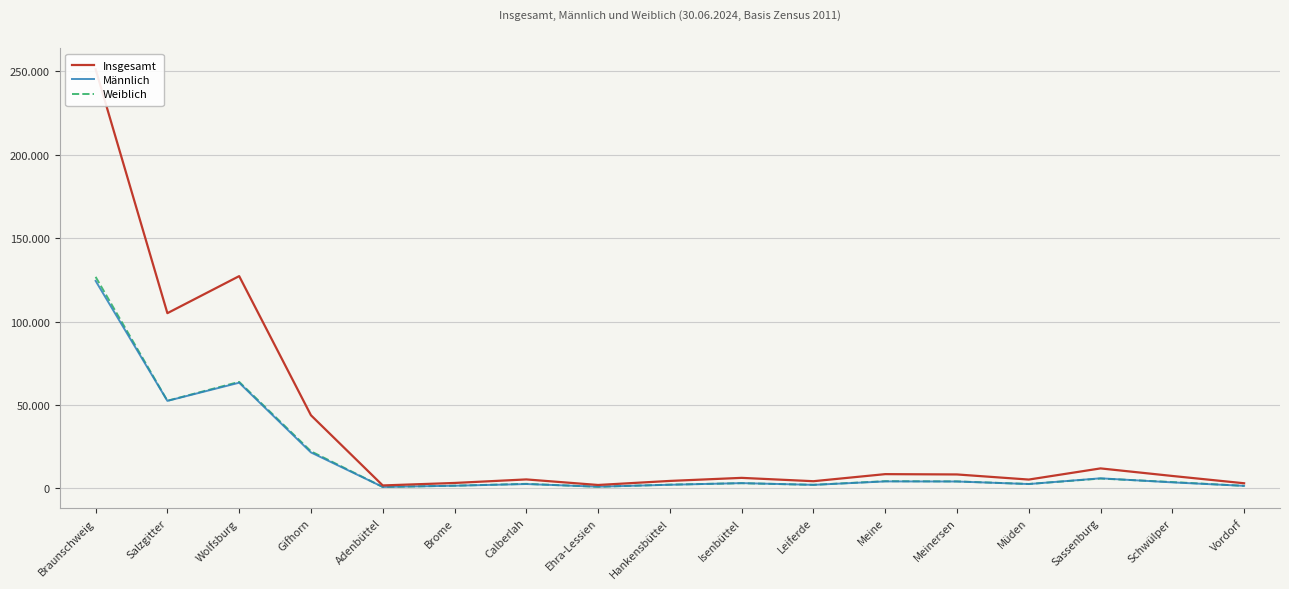

In Weiblich, how many points are lower than both neighbors (excluding endpoints)?

5